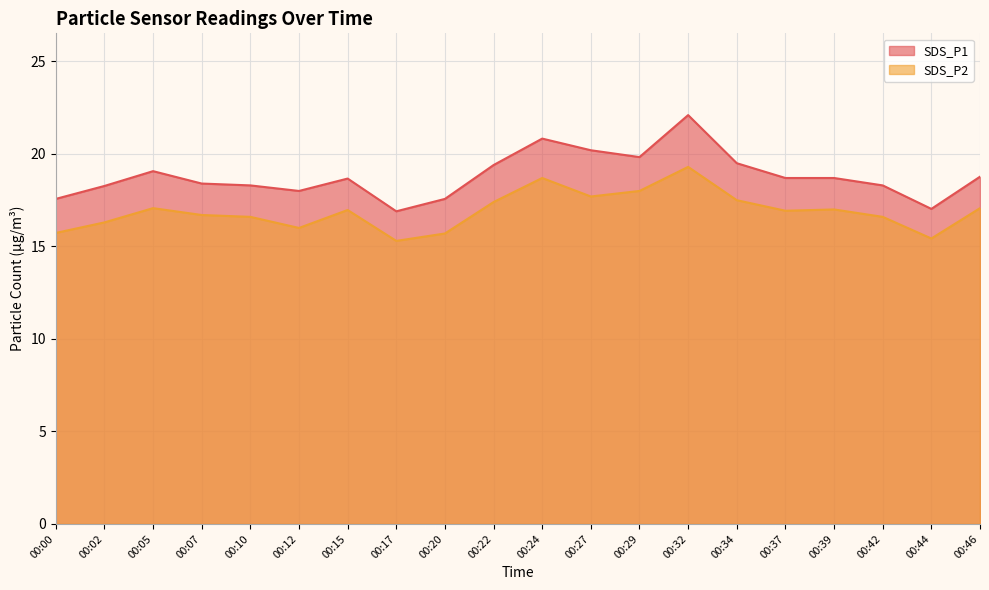

List the series in order of their overall mean, lowest first.

SDS_P2, SDS_P1